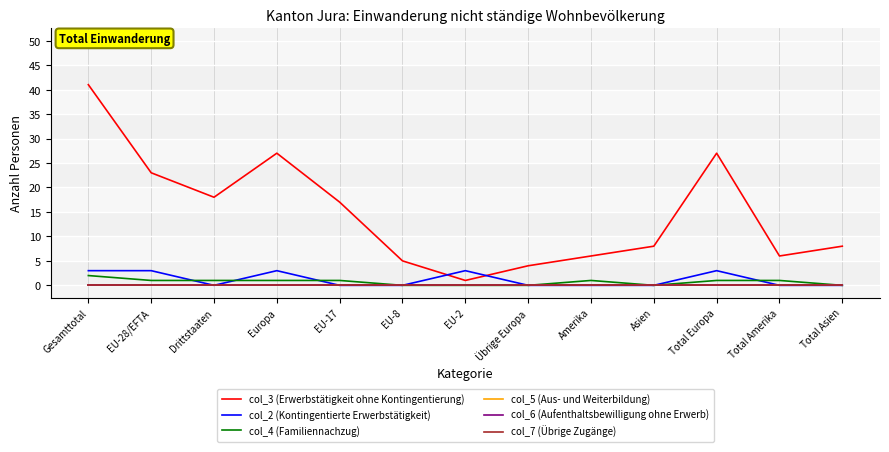

How many values in the col_2 (Kontingentierte Erwerbstätigkeit) series exceed 0?

5